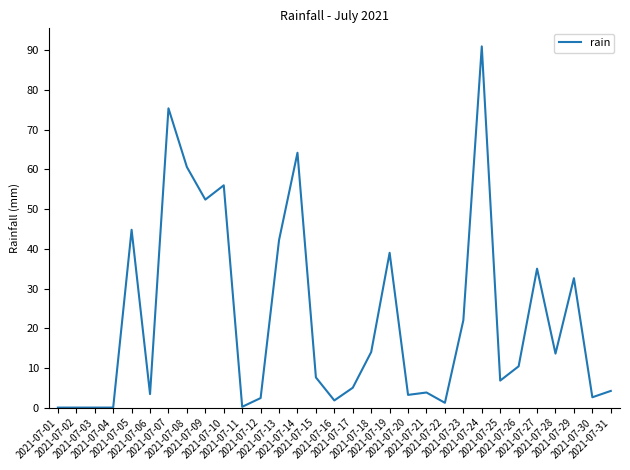

What is the greatest value displayed?

91.0